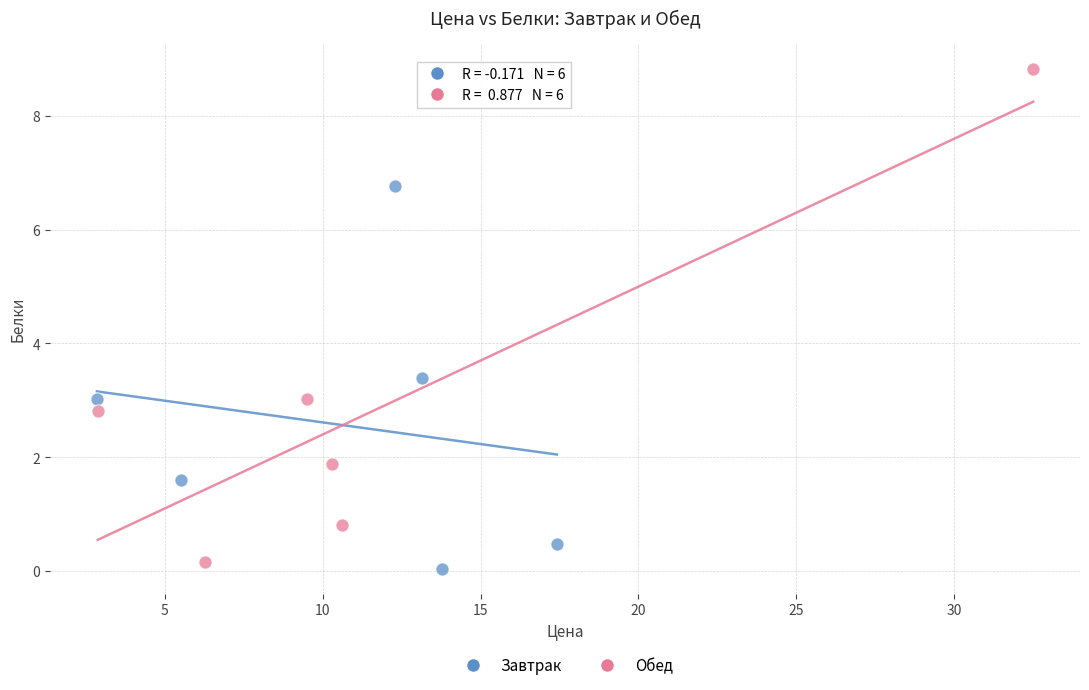

Which series reaches the maximum Y coordinate?

Обед